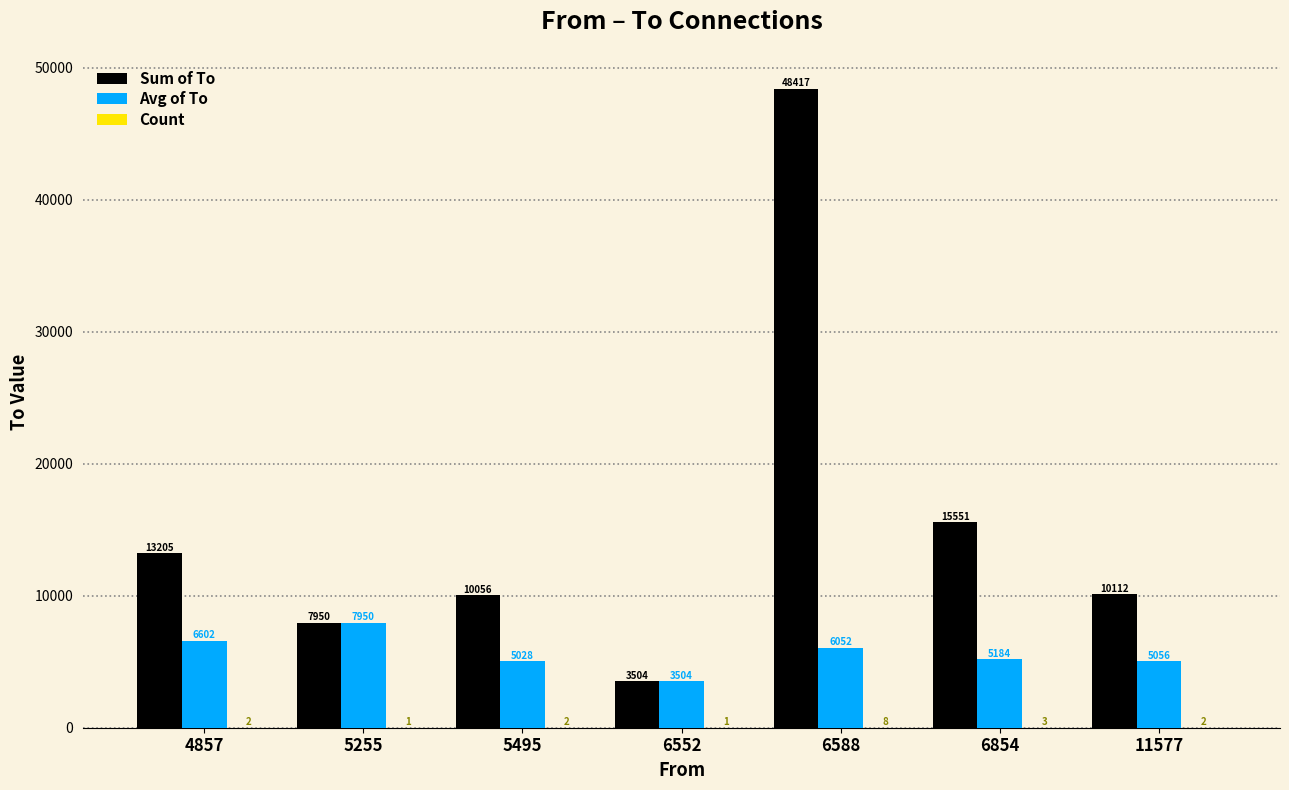

What is the total value across all series at 5495?

15086.0